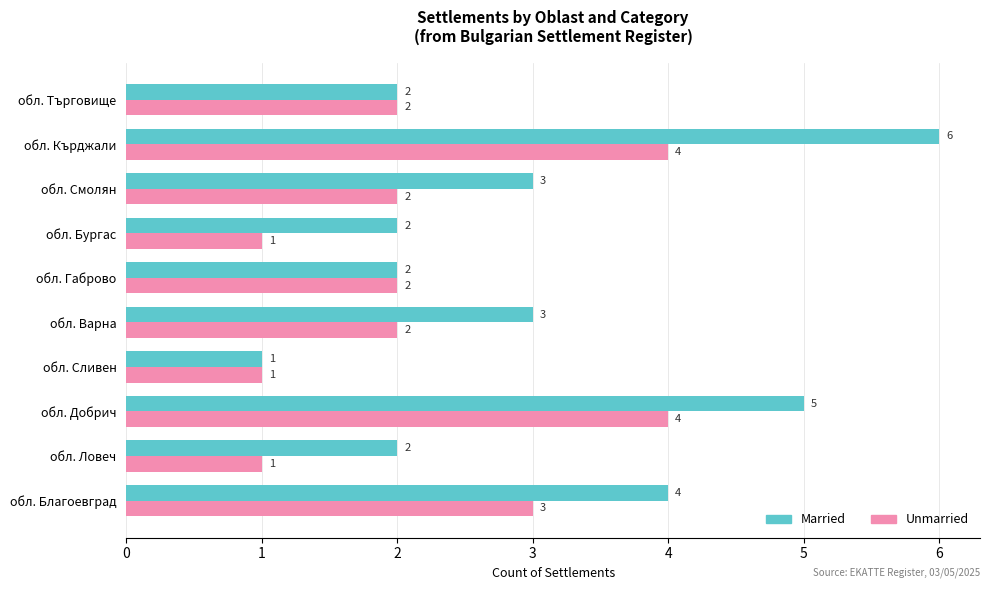

What is the total value across all series at обл. Смолян?

5